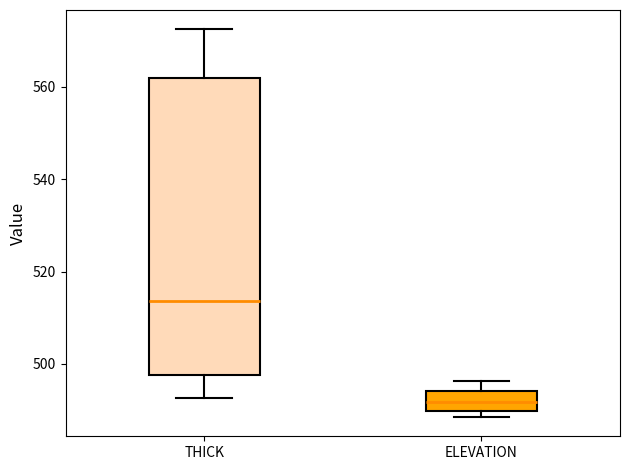

Where does the lower whisker of the box for THICK end on the y-axis? The values are not printed on the chart, so give them approximately, as read against the axis.

492